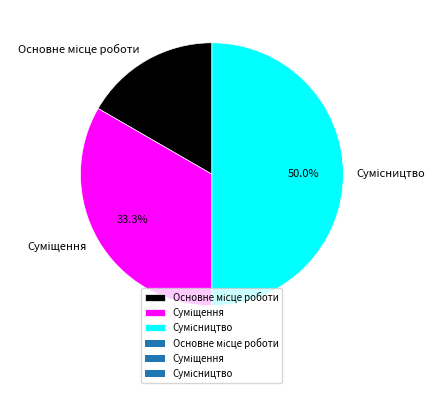

Count the number of slices in the pie.

3